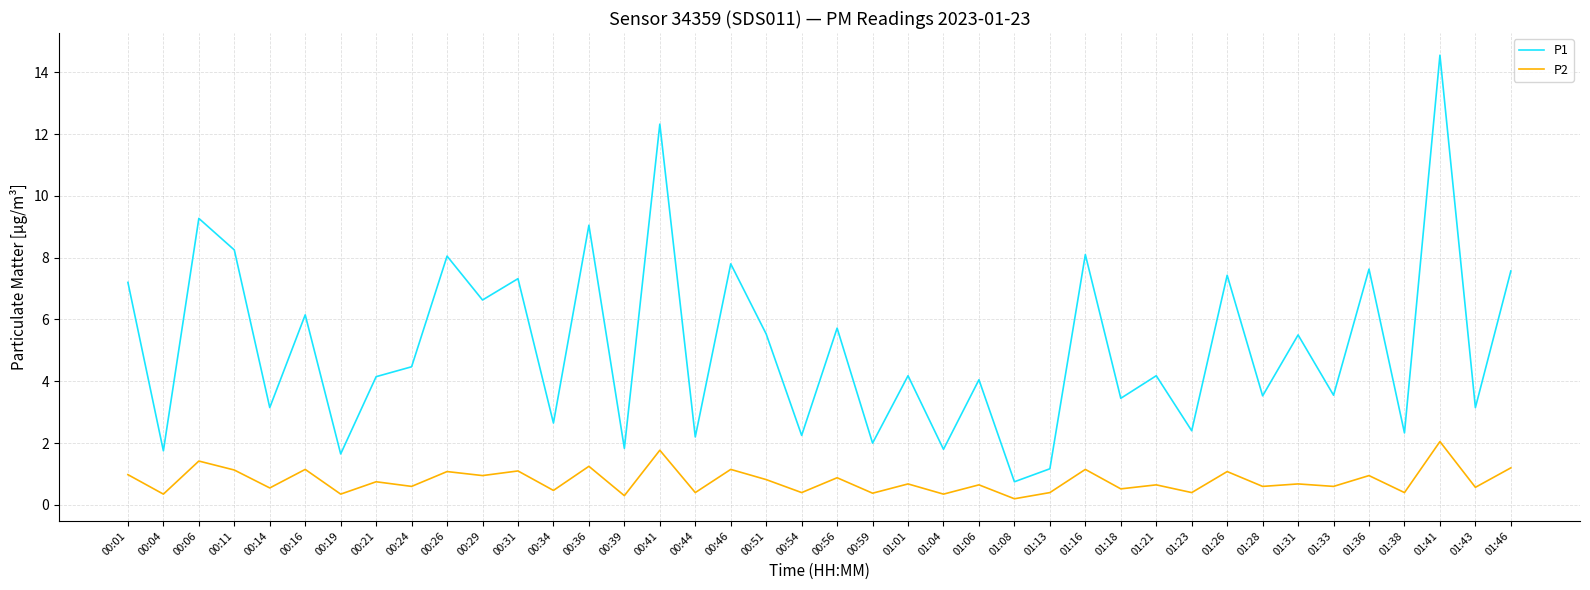

True or false: P2 and P1 intersect in this chart.

False